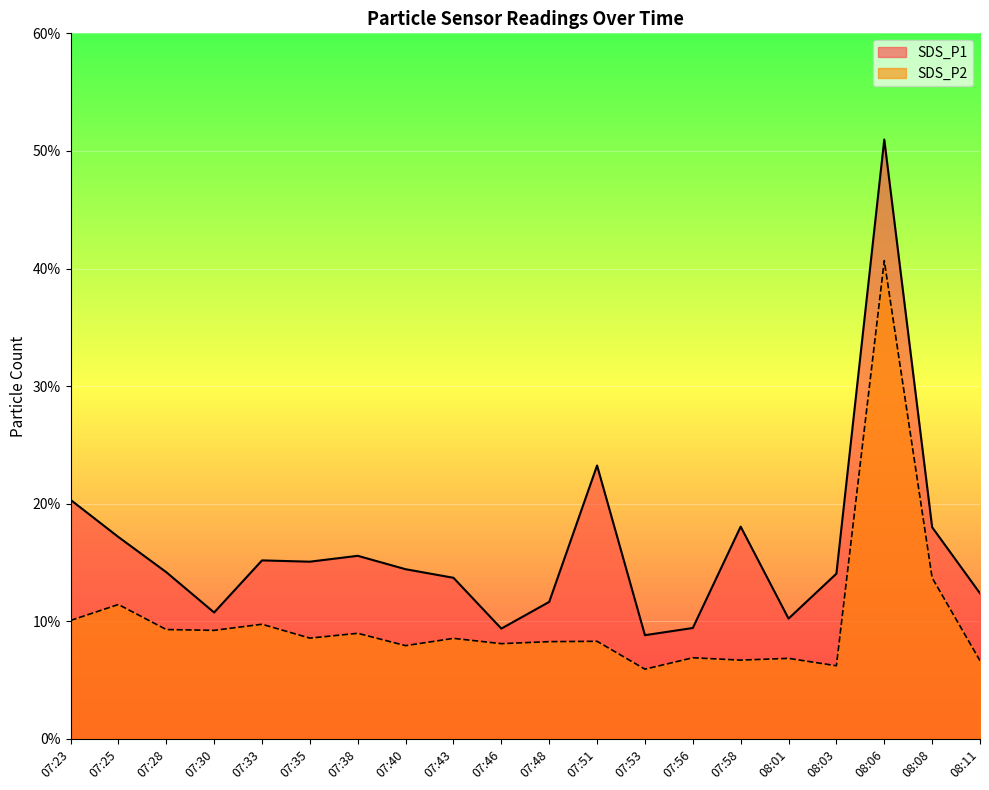

What is the label of the 10th point from the right?

07:48